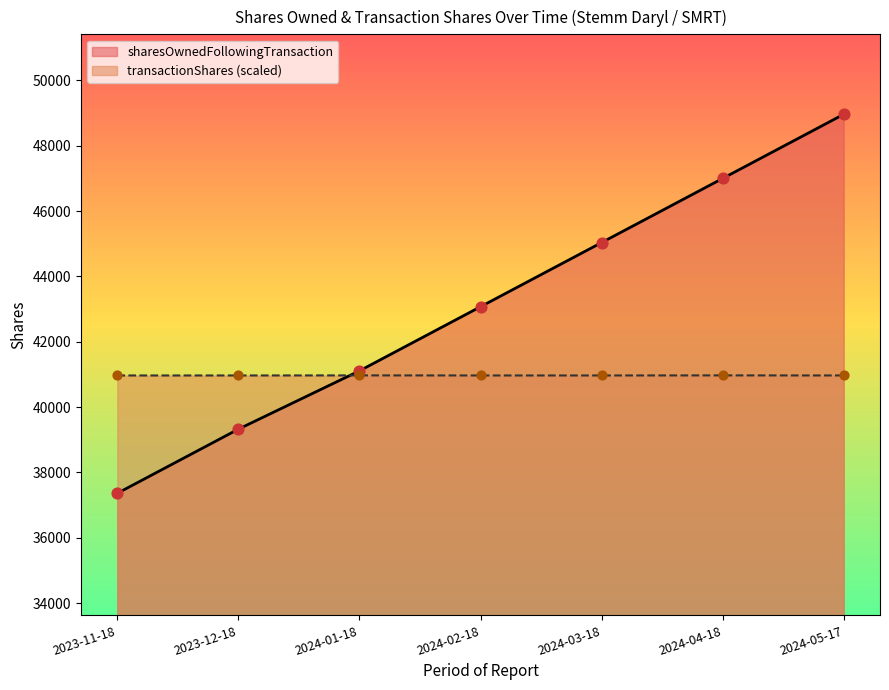

At how many categories does at least one series exceed 40338?

7